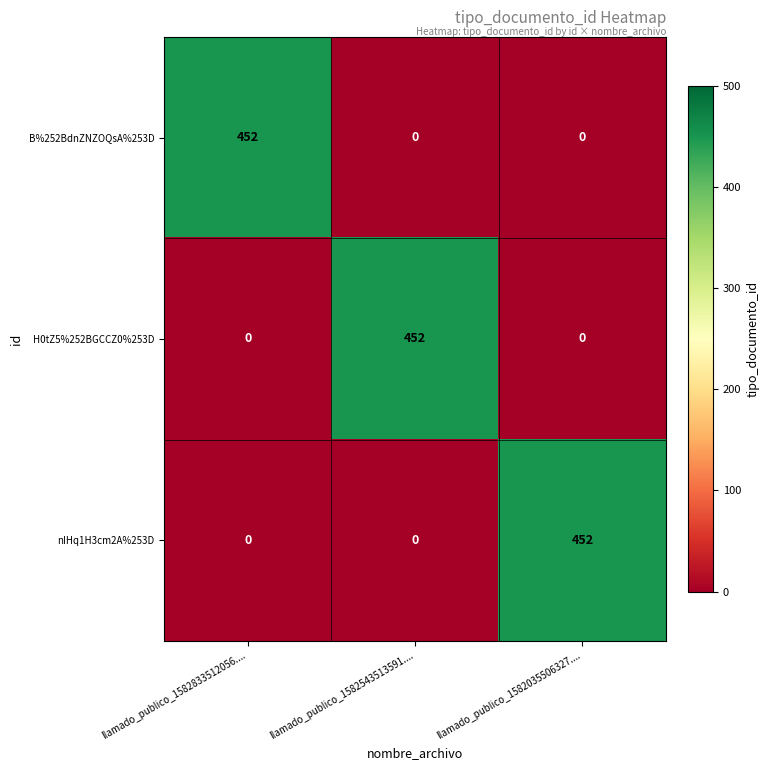

Count the H0tZ5%252BGCCZ0%253D values in the range 0 to 452.

3